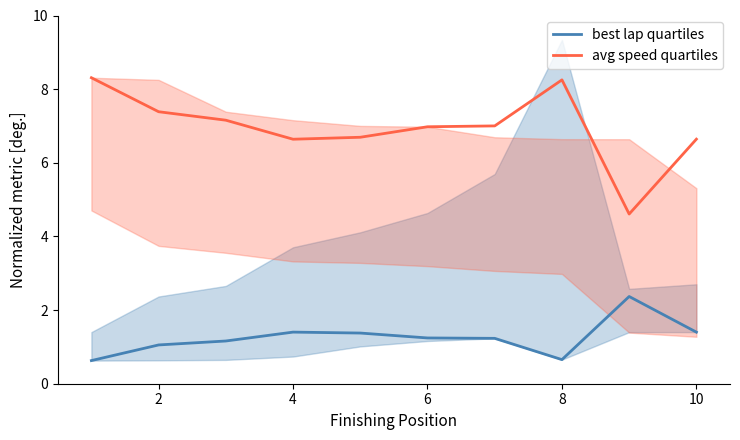

True or false: avg speed quartiles has more than 2 interior local peaks.

False